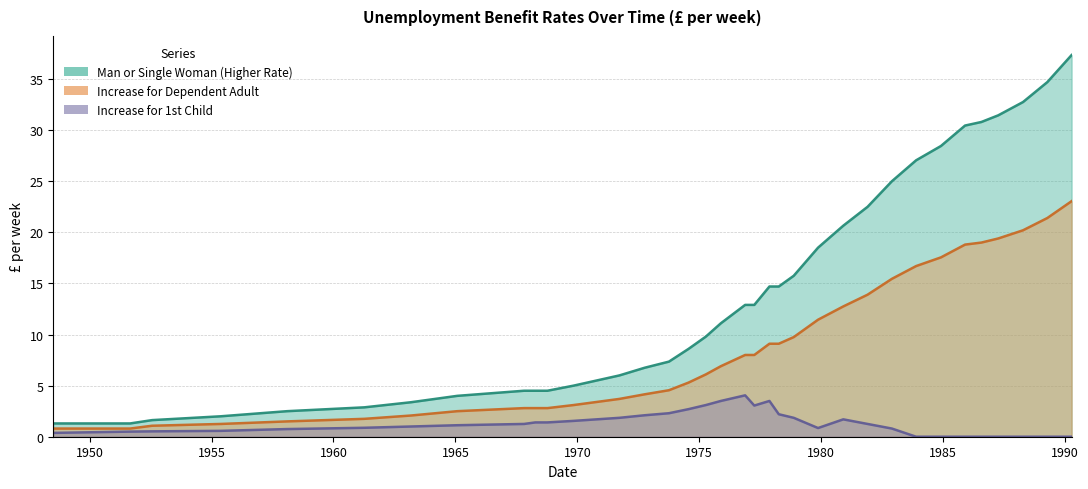

List the series in order of their overall mean, highest first.

Man or Single Woman (Higher Rate), Increase for Dependent Adult, Increase for 1st Child